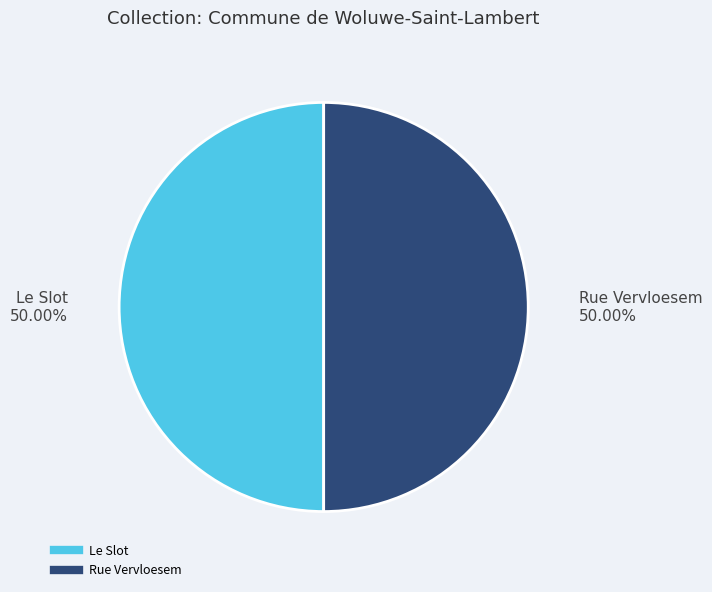

What is the ratio of the value at Rue Vervloesem to the value at Le Slot?

1.0